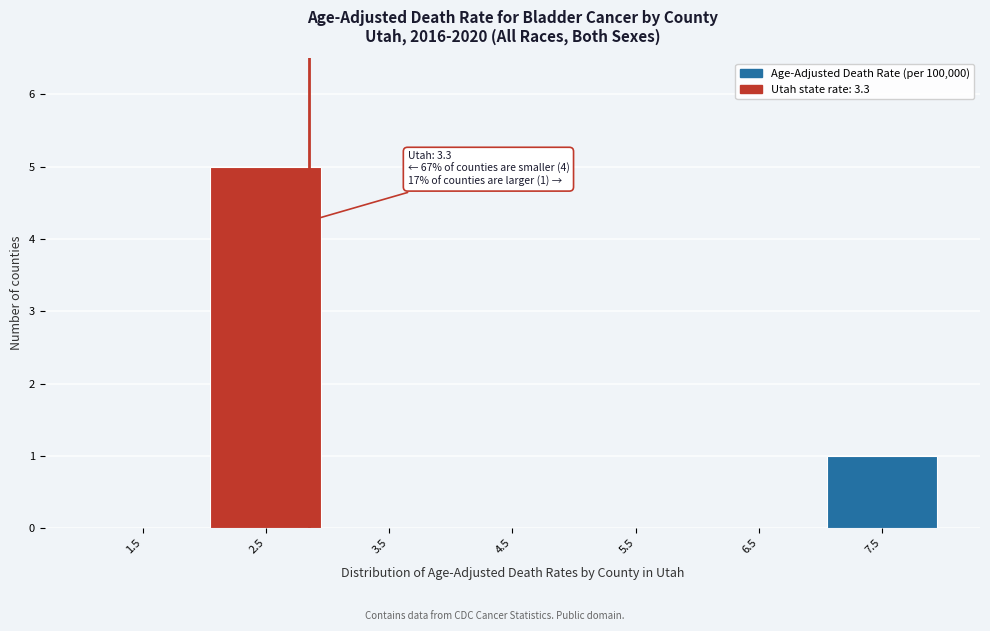

Reading left to right, what are all the values shown in this chart?

1.5=0	2.5=5	3.5=0	4.5=0	5.5=0	6.5=0	7.5=1